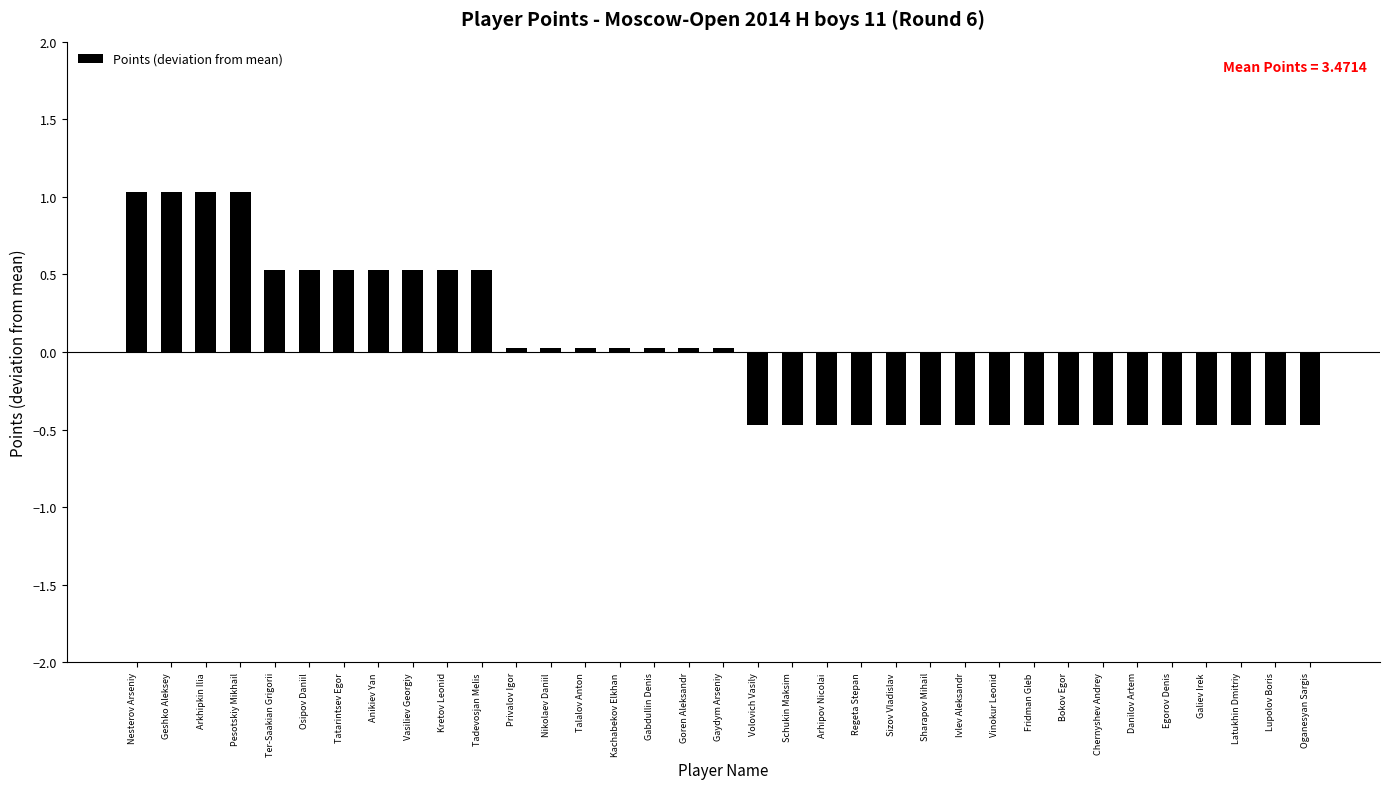

What is the approximate value at Volovich Vasily?

-0.5